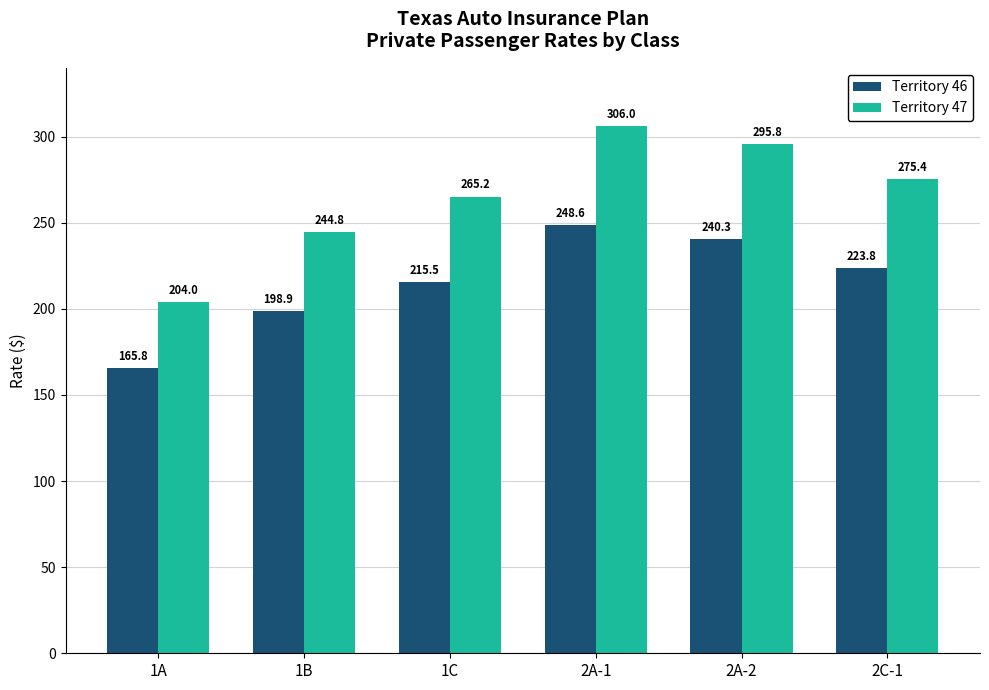

Which series has the widest spread of values?

Territory 47